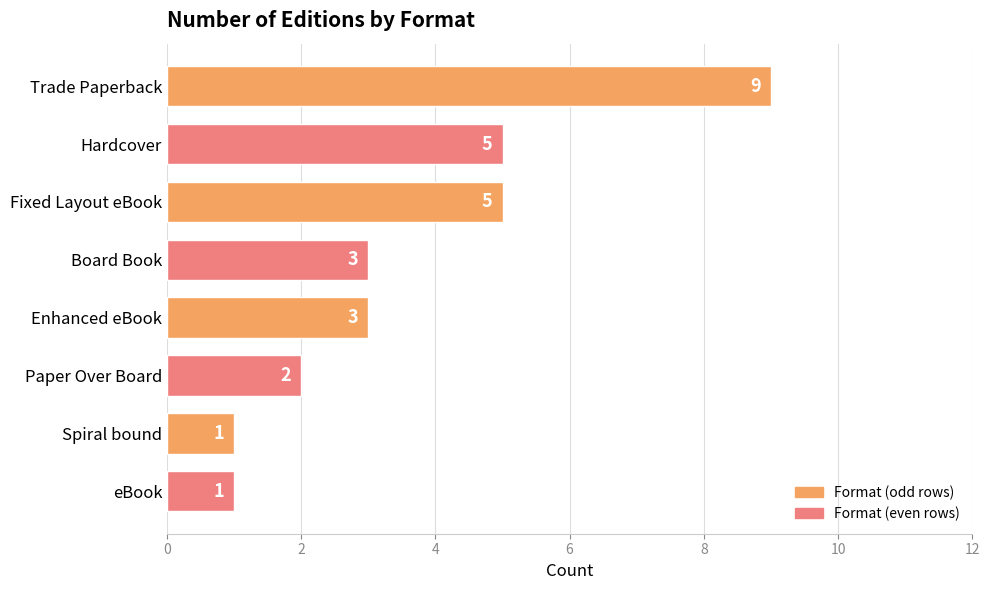

Reading top to bottom, what are all the values shown in this chart?

9	5	5	3	3	2	1	1